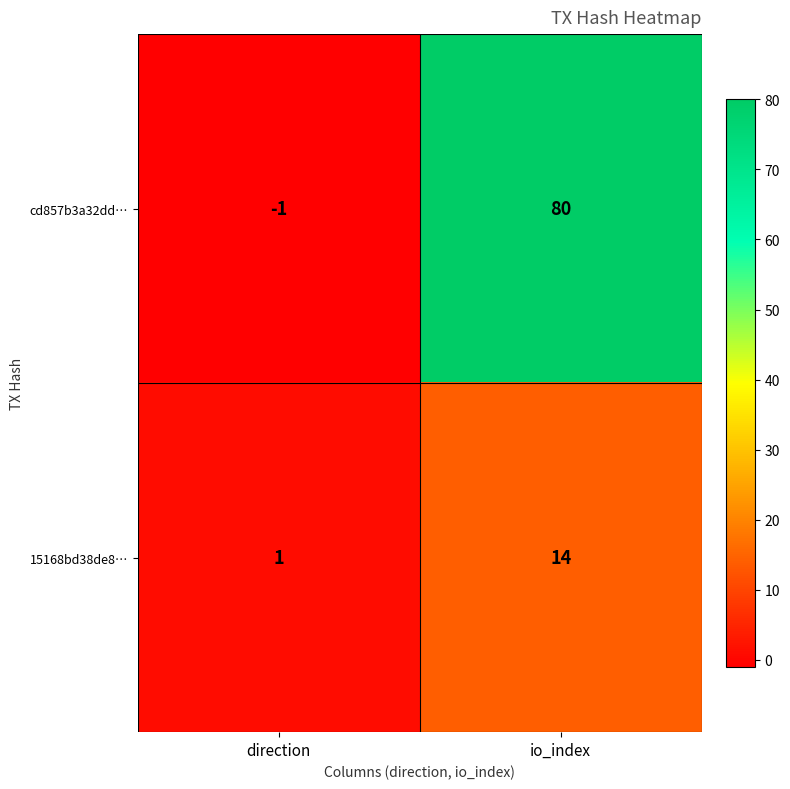

Which series changed the most between direction and io_index?

cd857b3a32dd…